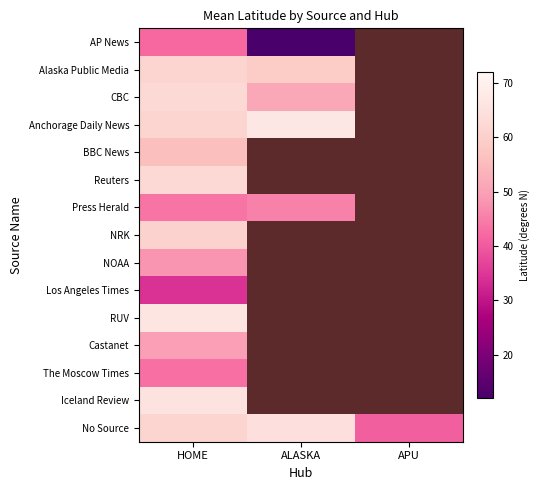

How many values in BBC News are above zero?

1